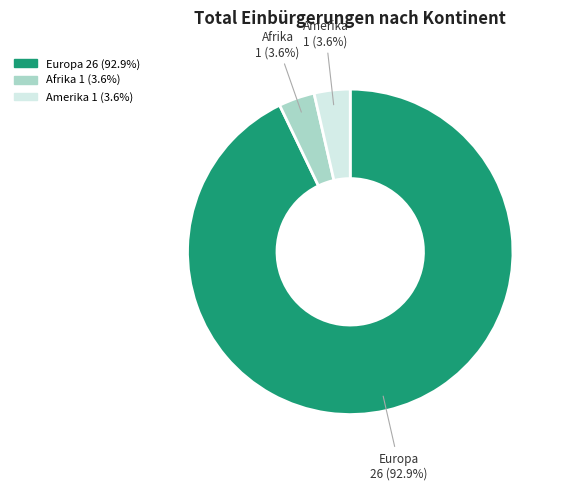

Count the number of slices in the pie.

3